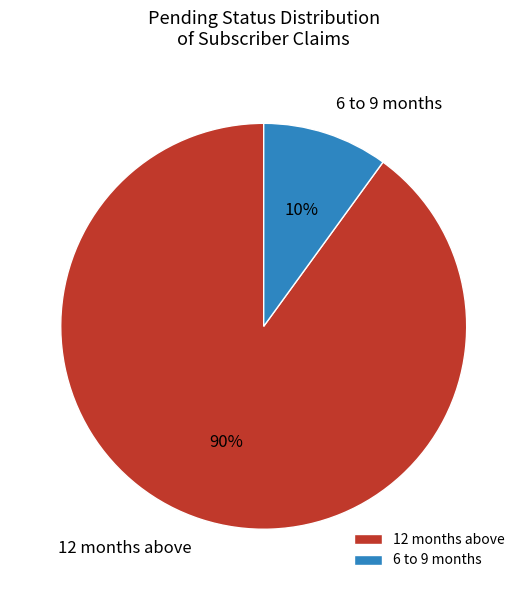

What is the largest slice in the pie chart?

12 months above